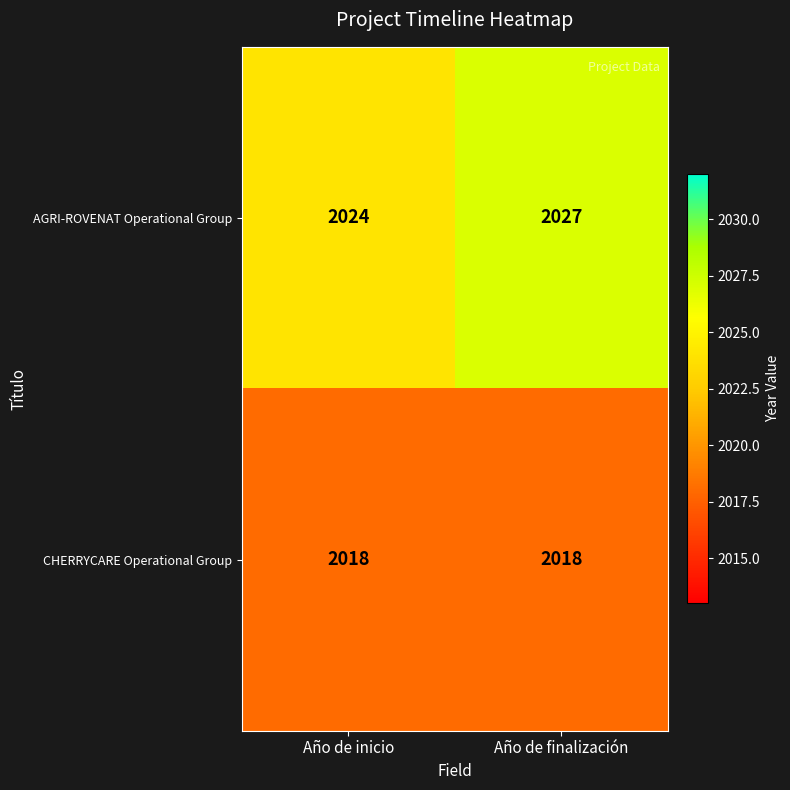

At how many categories does at least one series exceed 2022?

2